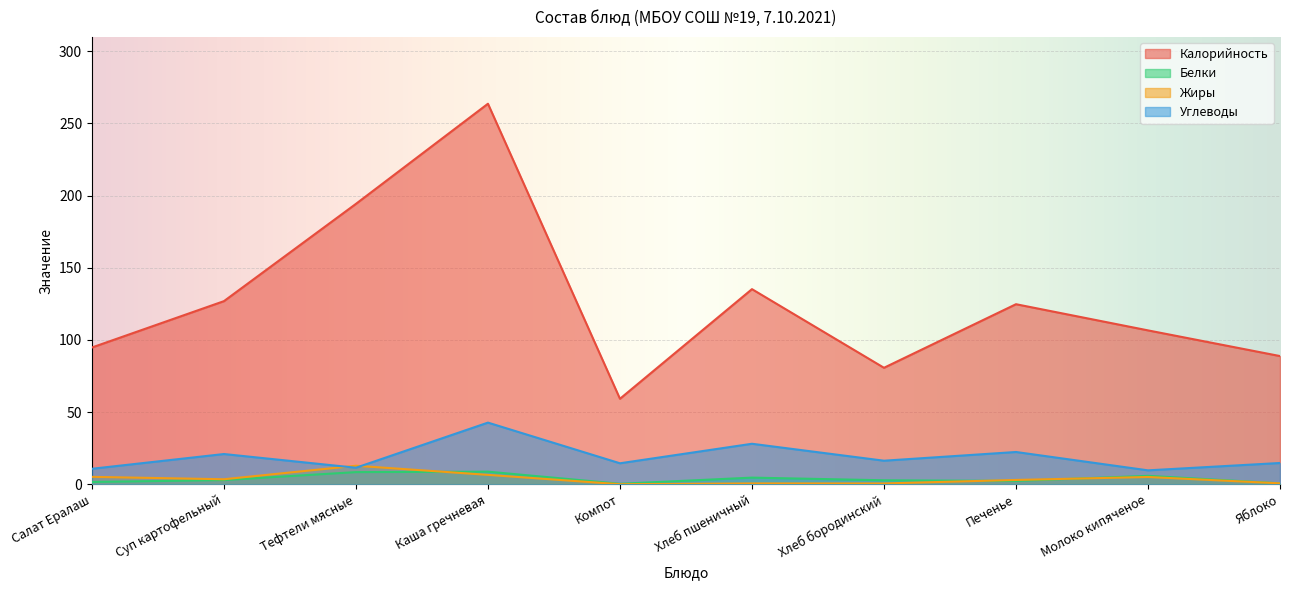

Where does the Калорийность series first go above 124?

Суп картофельный